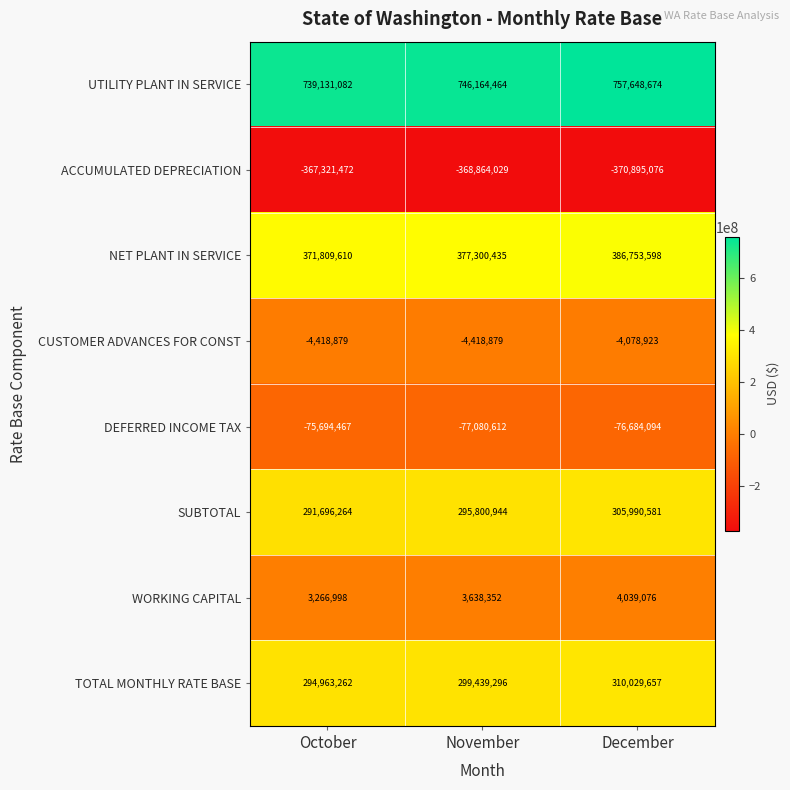

Between October and December, which series saw the biggest shift?

UTILITY PLANT IN SERVICE